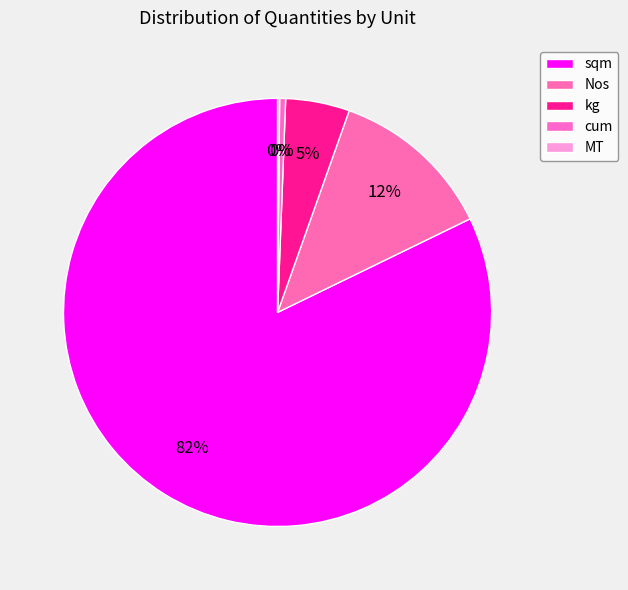

How many segments does this pie chart have?

5